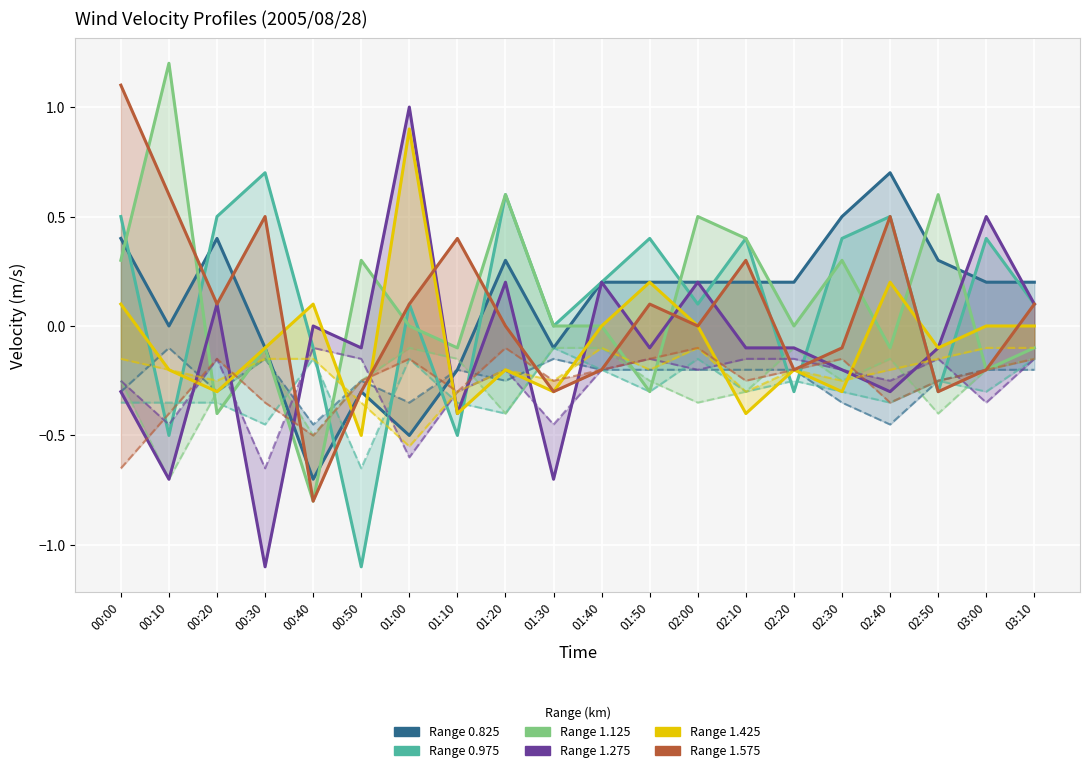

What is the total value across all series at 00:50?

-2.0